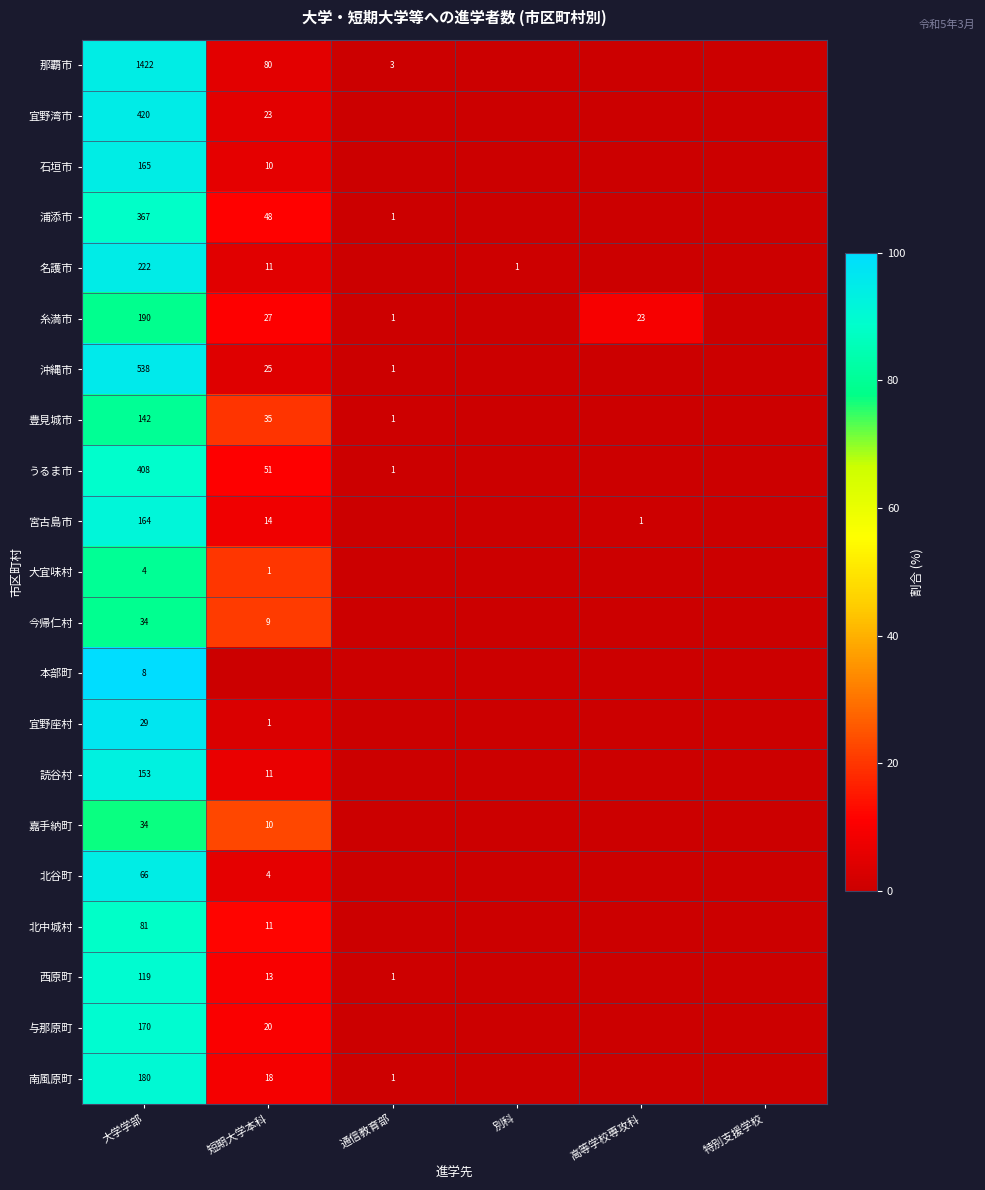

At which category is the sum across all series the highest?

大学学部